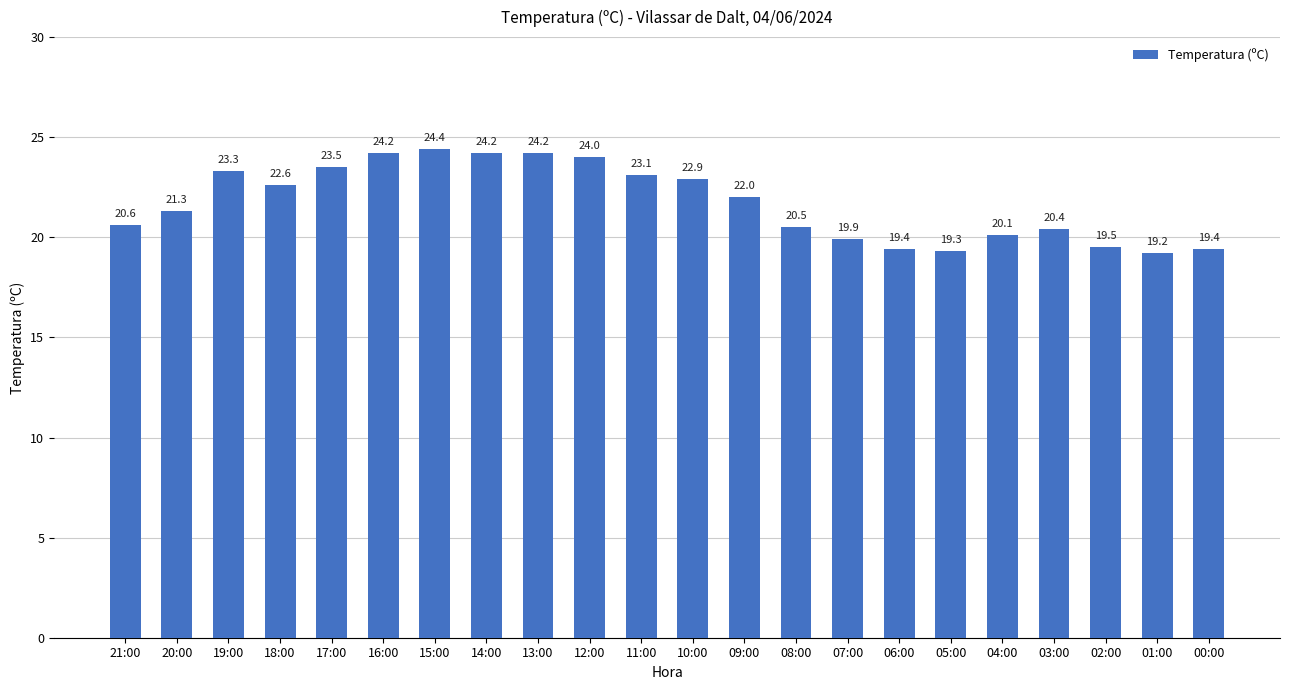

What is the smallest value displayed?

19.2